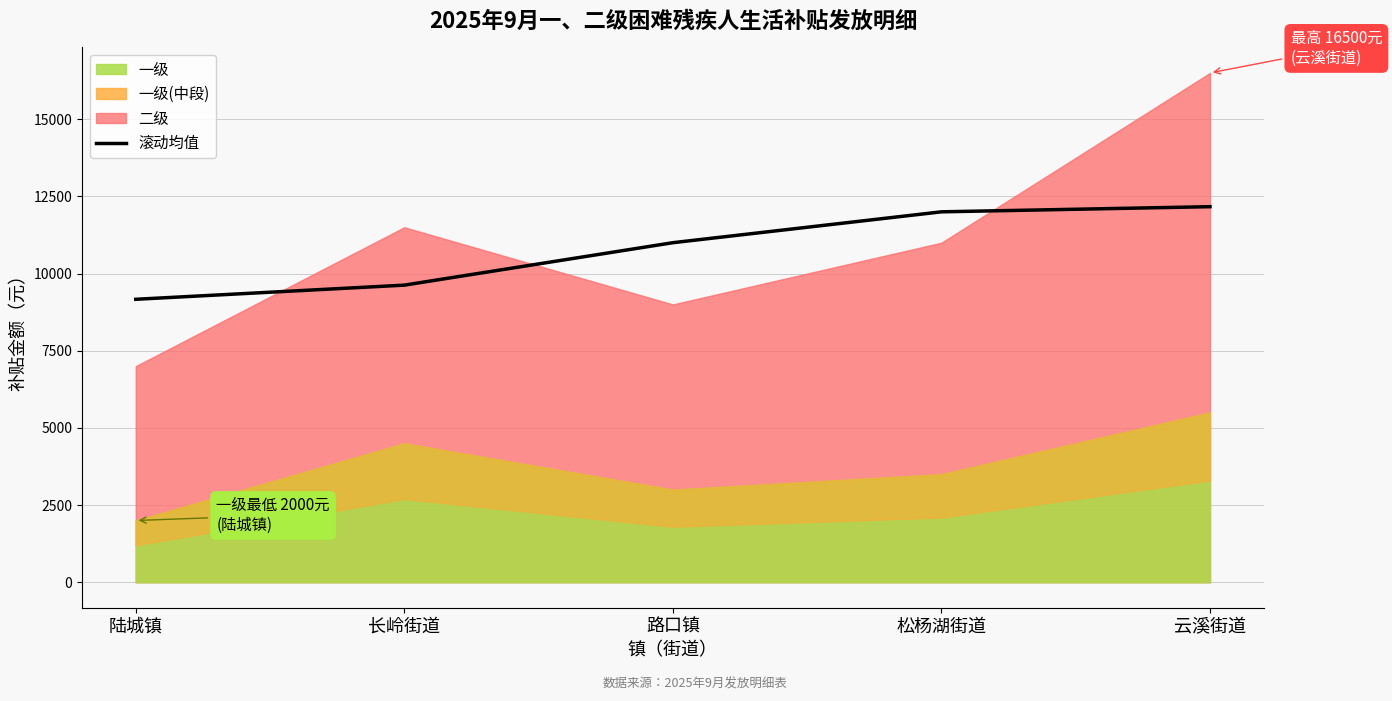

What value does the data have at 路口镇?

11000.0